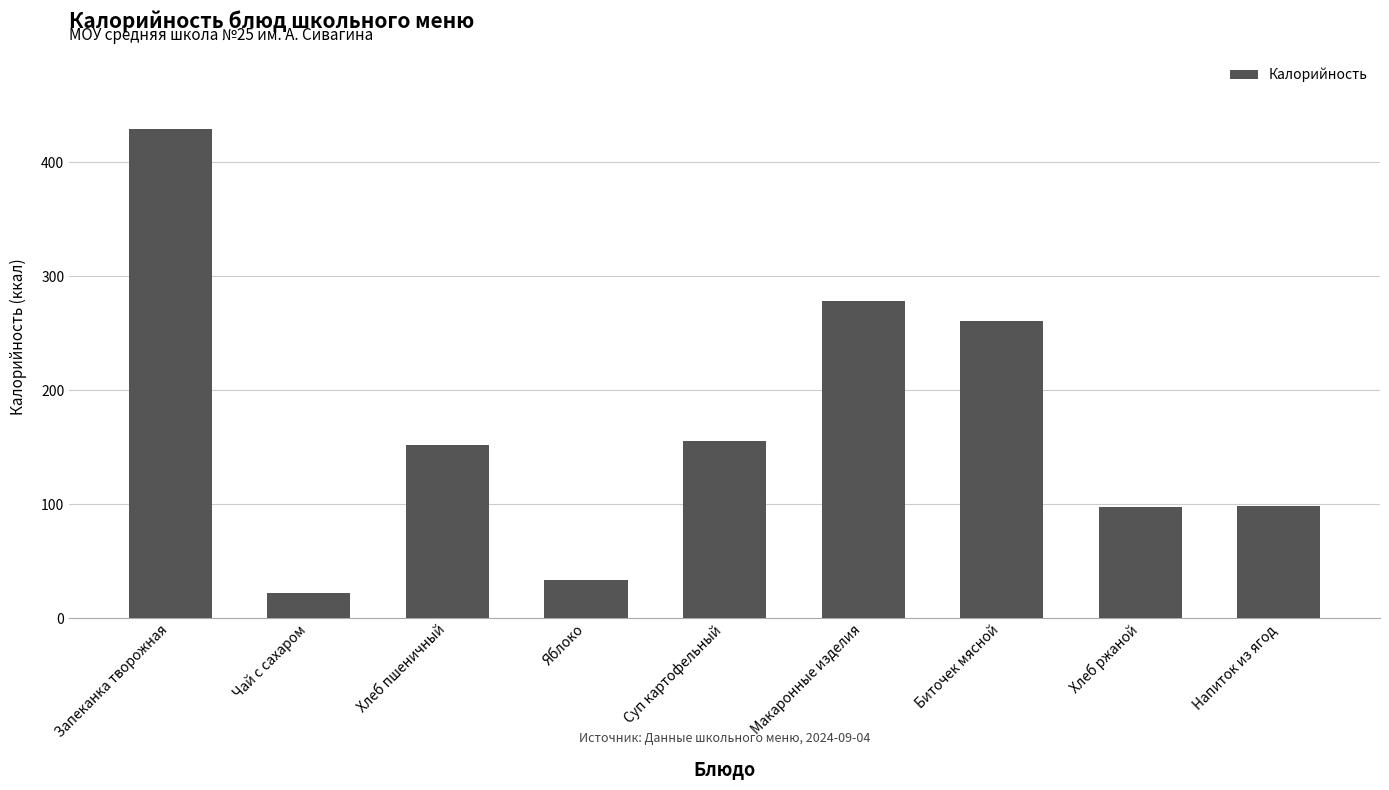

Does the chart contain any negative values?

No